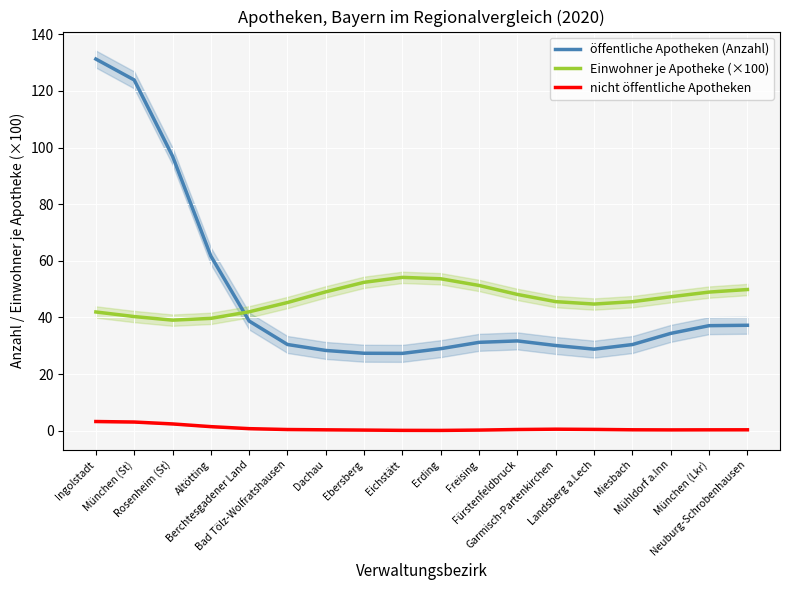

What is the maximum value for nicht öffentliche Apotheken?

3.2